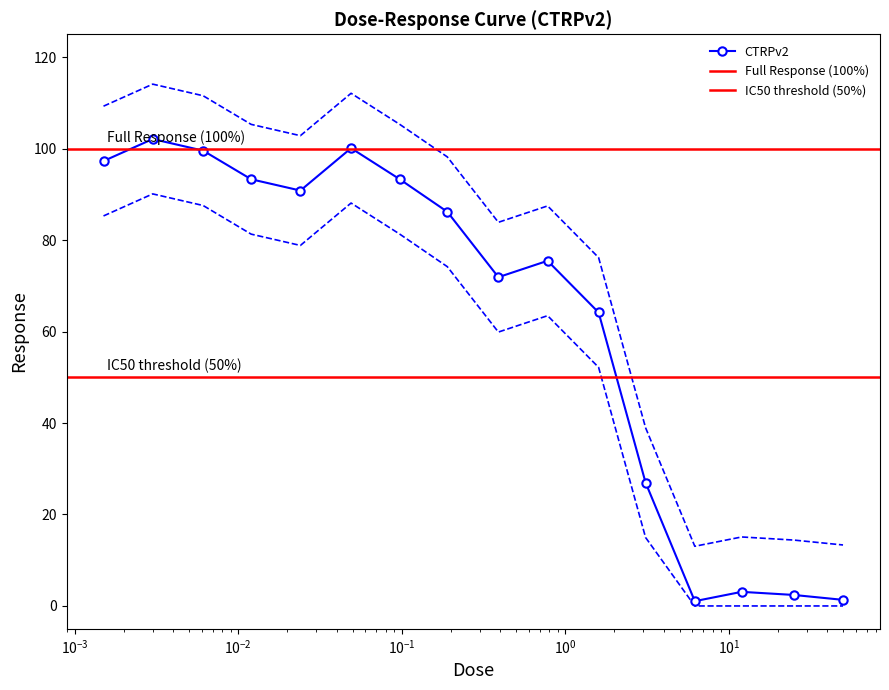

True or false: CTRPv2 has more than 1 points higher than both neighbors.

True